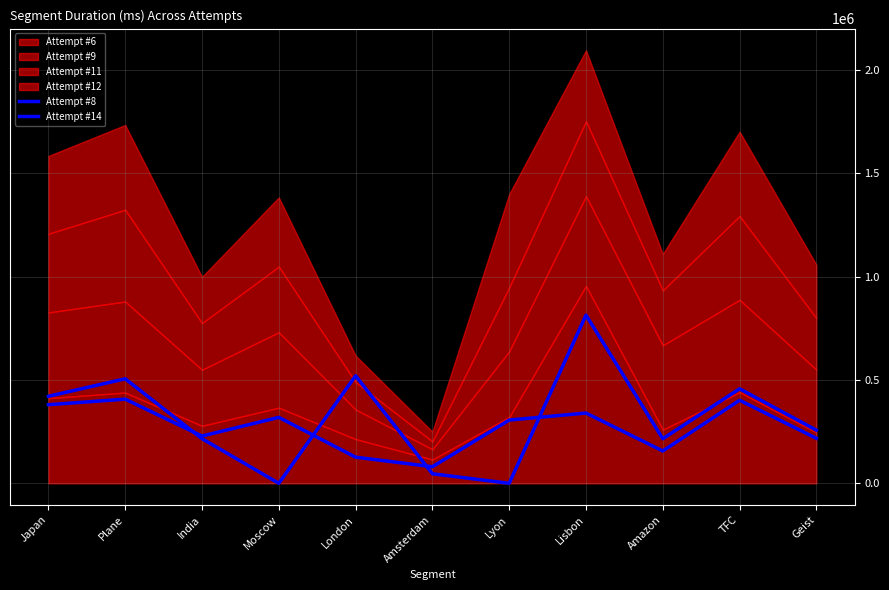

Does the chart have visible grid lines?

Yes